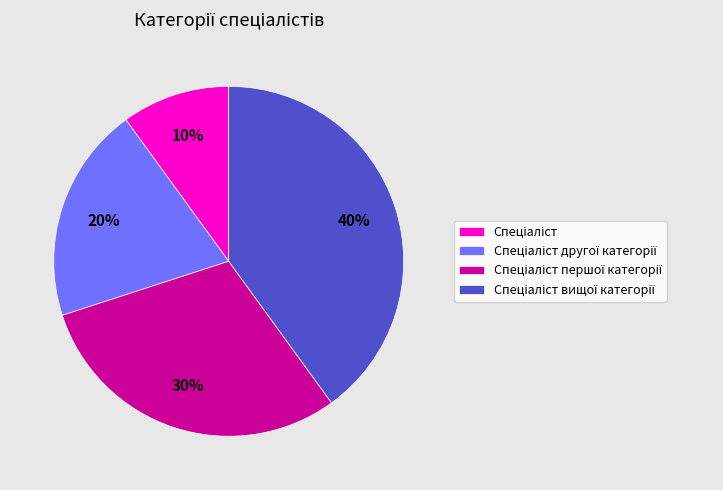

To the nearest percent, what is the difference between the largest and smallest slice percentages?

30%